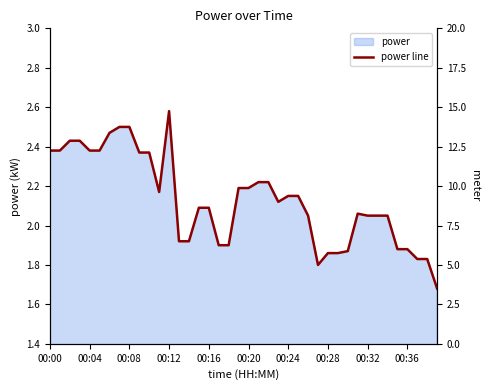

Where does the power line series first go above 2?

00:00